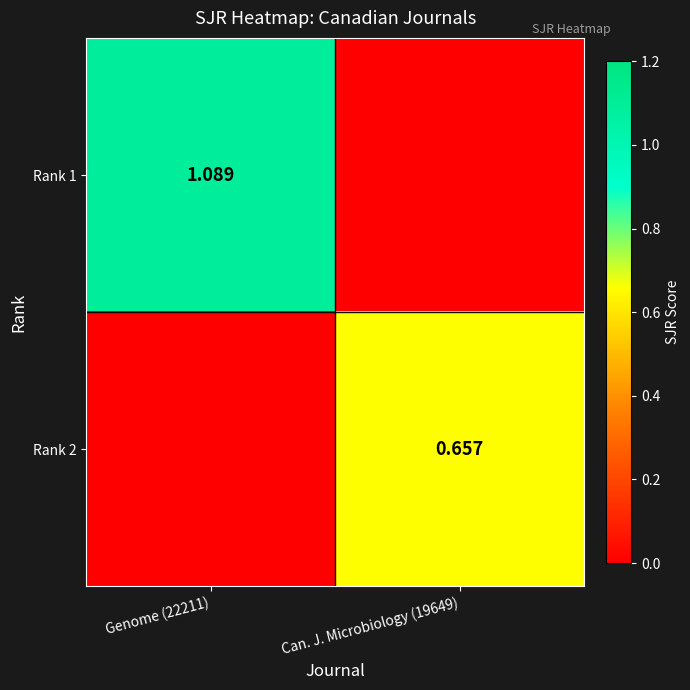

How many values in the Rank 1 series exceed 1?

1